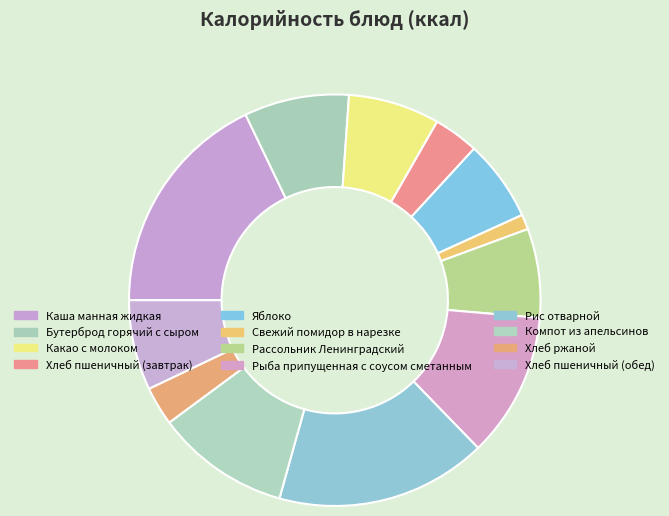

To the nearest percent, what is the difference between the Рис отварной and Хлеб пшеничный (завтрак) slice percentages?

13%